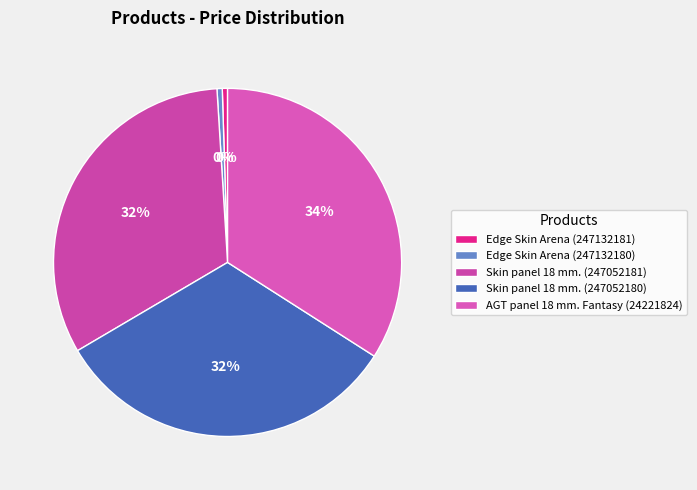

True or false: Skin panel 18 mm. (247052180) accounts for 32% of the total.

True